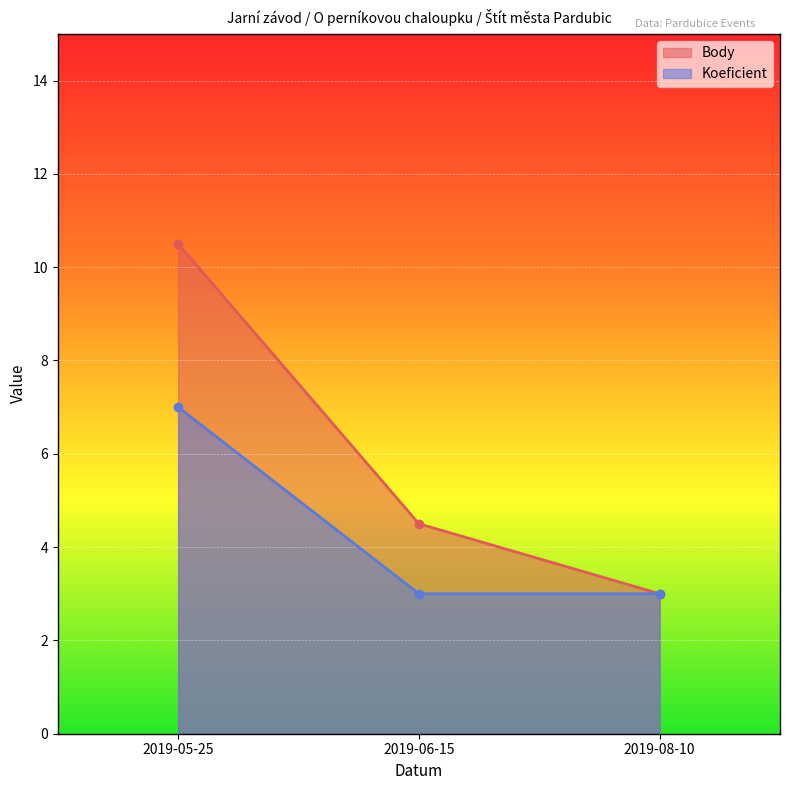

The value of Koeficient at 2019-06-15 is 4.9. True or false?

False